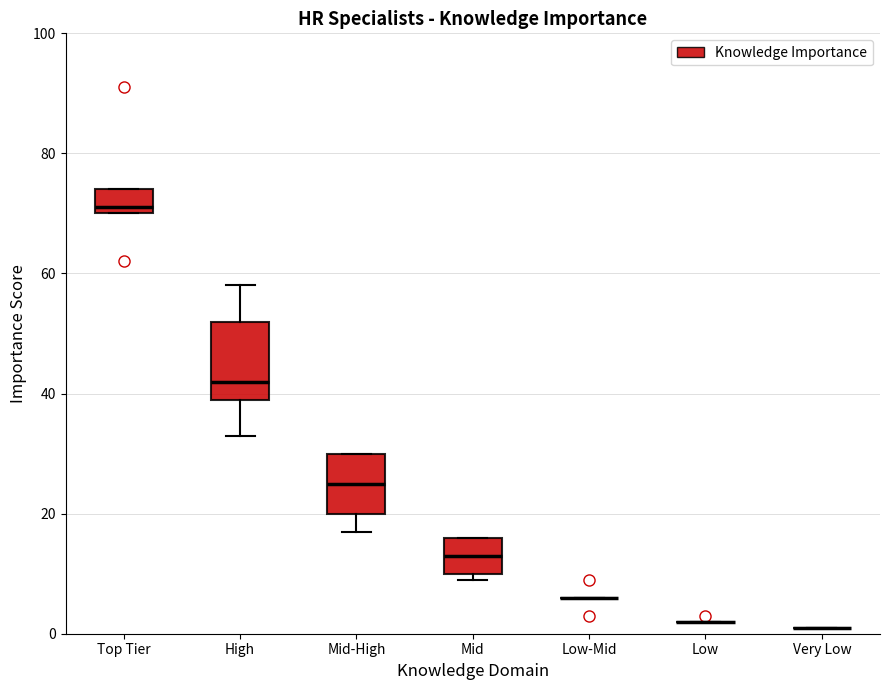

Which box is the tallest, from its lower edge to its upper edge?

High